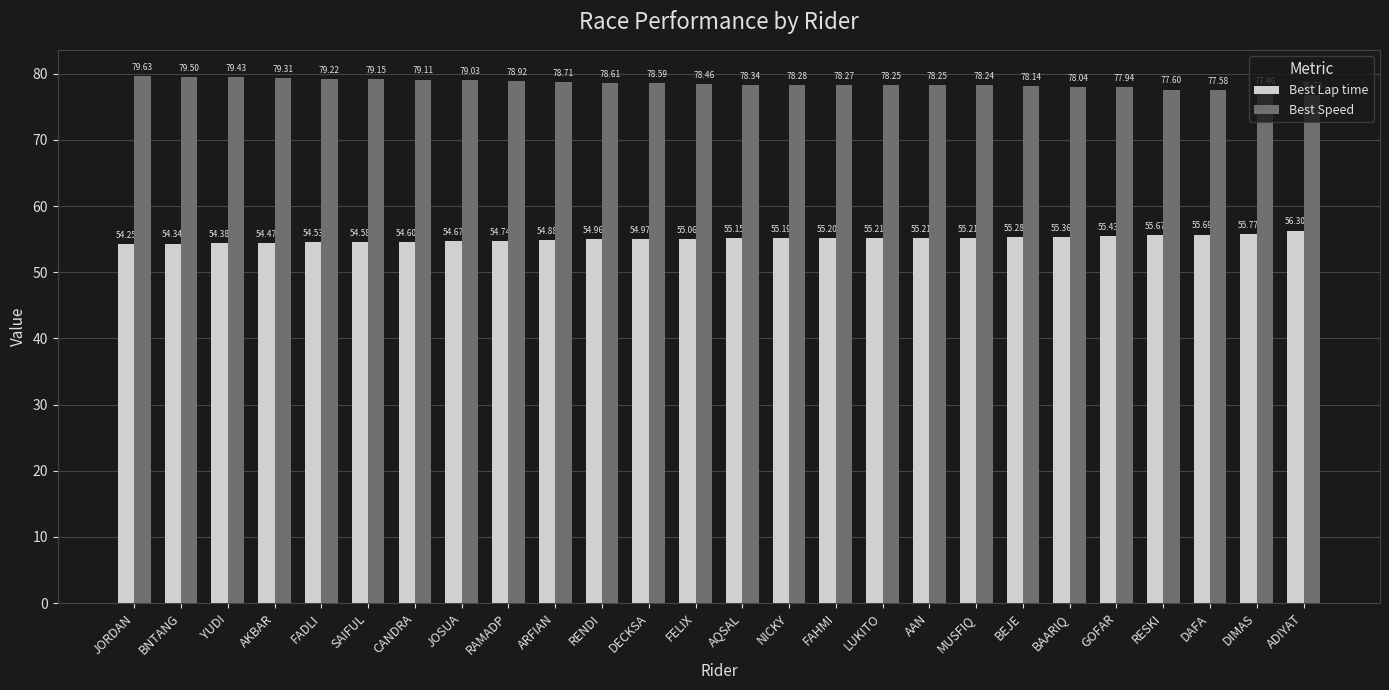

What is the spread (max minus min) of values at DECKSA?

23.6